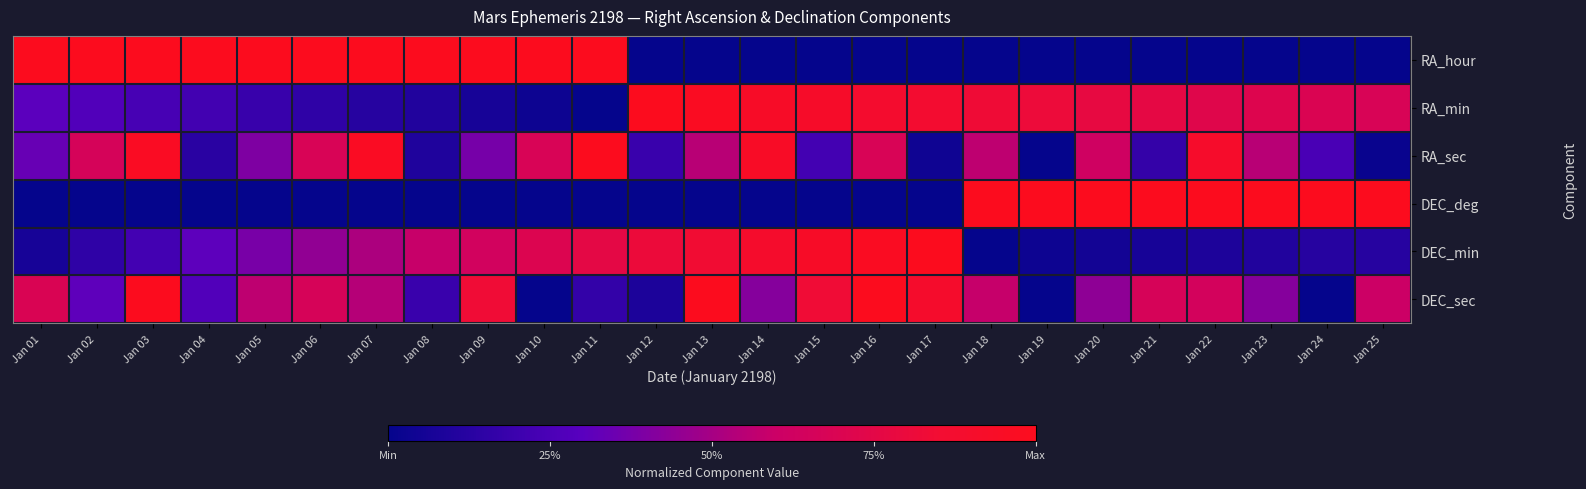

Reading left to right, transcribe all the data shown in this chart.

RA_hour: Jan 01=1.0	Jan 02=1.0	Jan 03=1.0	Jan 04=1.0	Jan 05=1.0	Jan 06=1.0	Jan 07=1.0	Jan 08=1.0	Jan 09=1.0	Jan 10=1.0	Jan 11=1.0	Jan 12=0.0	Jan 13=0.0	Jan 14=0.0	Jan 15=0.0	Jan 16=0.0	Jan 17=0.0	Jan 18=0.0	Jan 19=0.0	Jan 20=0.0	Jan 21=0.0	Jan 22=0.0	Jan 23=0.0	Jan 24=0.0	Jan 25=0.0
RA_min: Jan 01=0.3	Jan 02=0.3	Jan 03=0.2	Jan 04=0.2	Jan 05=0.2	Jan 06=0.2	Jan 07=0.1	Jan 08=0.1	Jan 09=0.1	Jan 10=0.0	Jan 11=0.0	Jan 12=1.0	Jan 13=1.0	Jan 14=0.9	Jan 15=0.9	Jan 16=0.9	Jan 17=0.9	Jan 18=0.8	Jan 19=0.8	Jan 20=0.8	Jan 21=0.8	Jan 22=0.7	Jan 23=0.7	Jan 24=0.7	Jan 25=0.7
RA_sec: Jan 01=0.3	Jan 02=0.7	Jan 03=1.0	Jan 04=0.1	Jan 05=0.4	Jan 06=0.7	Jan 07=1.0	Jan 08=0.1	Jan 09=0.4	Jan 10=0.7	Jan 11=1.0	Jan 12=0.2	Jan 13=0.5	Jan 14=0.9	Jan 15=0.2	Jan 16=0.7	Jan 17=0.0	Jan 18=0.6	Jan 19=0.0	Jan 20=0.6	Jan 21=0.2	Jan 22=0.9	Jan 23=0.5	Jan 24=0.2	Jan 25=0.0
DEC_deg: Jan 01=0.0	Jan 02=0.0	Jan 03=0.0	Jan 04=0.0	Jan 05=0.0	Jan 06=0.0	Jan 07=0.0	Jan 08=0.0	Jan 09=0.0	Jan 10=0.0	Jan 11=0.0	Jan 12=0.0	Jan 13=0.0	Jan 14=0.0	Jan 15=0.0	Jan 16=0.0	Jan 17=0.0	Jan 18=1.0	Jan 19=1.0	Jan 20=1.0	Jan 21=1.0	Jan 22=1.0	Jan 23=1.0	Jan 24=1.0	Jan 25=1.0
DEC_min: Jan 01=0.1	Jan 02=0.2	Jan 03=0.2	Jan 04=0.3	Jan 05=0.4	Jan 06=0.4	Jan 07=0.5	Jan 08=0.6	Jan 09=0.6	Jan 10=0.7	Jan 11=0.8	Jan 12=0.8	Jan 13=0.8	Jan 14=0.9	Jan 15=0.9	Jan 16=1.0	Jan 17=1.0	Jan 18=0.0	Jan 19=0.0	Jan 20=0.1	Jan 21=0.1	Jan 22=0.1	Jan 23=0.1	Jan 24=0.1	Jan 25=0.1
DEC_sec: Jan 01=0.7	Jan 02=0.3	Jan 03=1.0	Jan 04=0.3	Jan 05=0.6	Jan 06=0.7	Jan 07=0.5	Jan 08=0.2	Jan 09=0.8	Jan 10=0.0	Jan 11=0.2	Jan 12=0.1	Jan 13=1.0	Jan 14=0.4	Jan 15=0.8	Jan 16=1.0	Jan 17=0.9	Jan 18=0.6	Jan 19=0.0	Jan 20=0.4	Jan 21=0.7	Jan 22=0.6	Jan 23=0.4	Jan 24=0.0	Jan 25=0.6